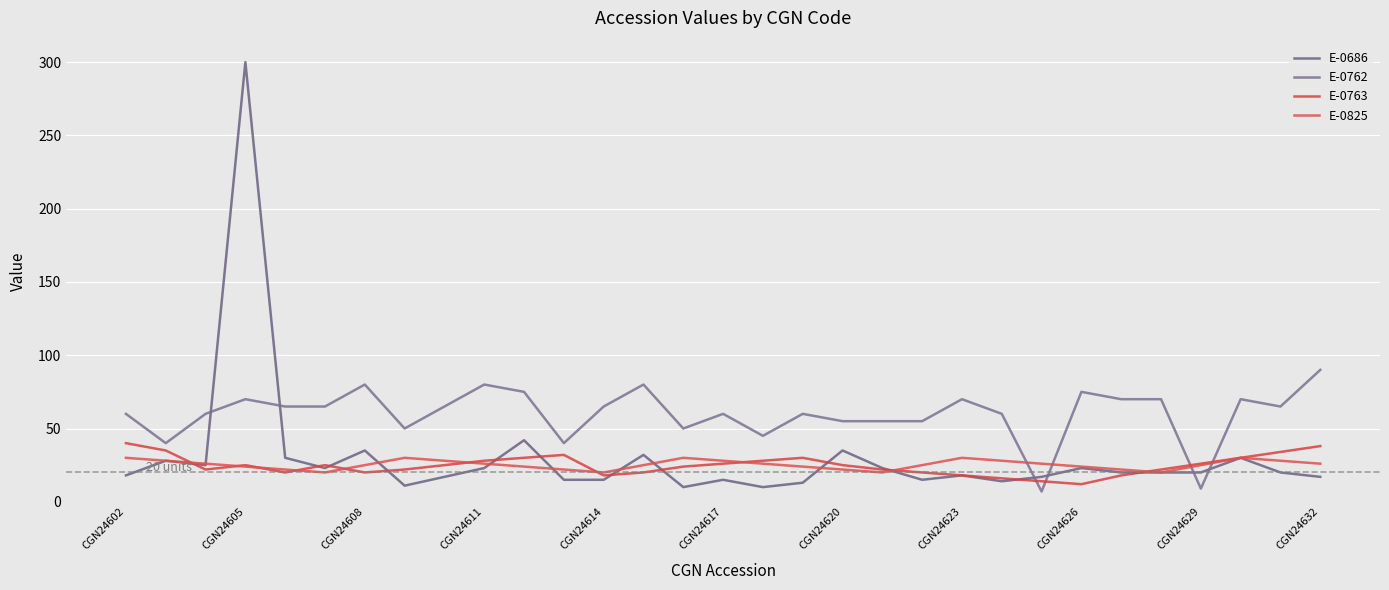

What is the difference between the maximum and second lowest values in the E-0762 series?

81